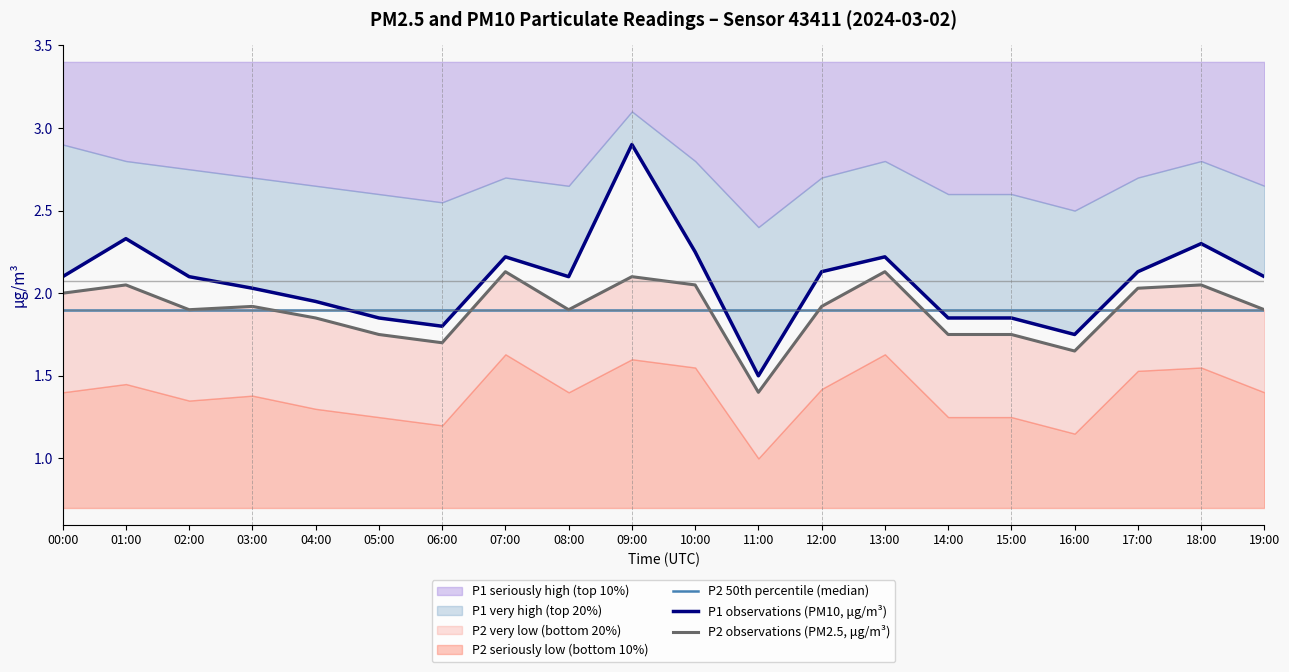

How many lines are shown in the chart?

3